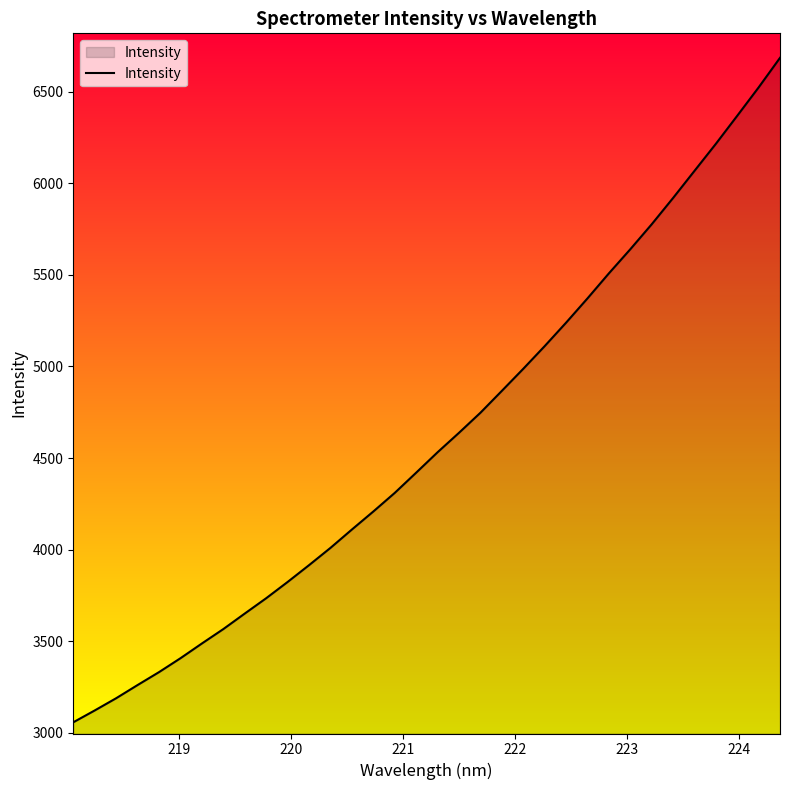

What is the difference between the maximum and minimum values?

3625.7